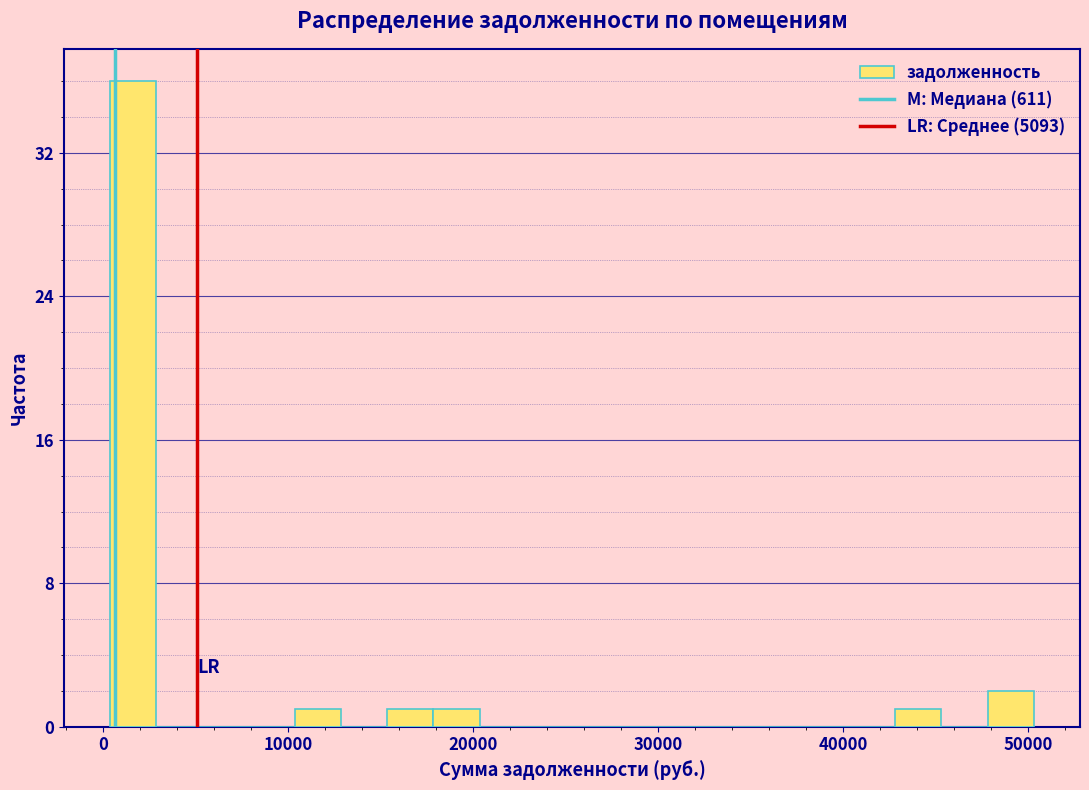

Read against the x-axis, roughly where is the centre of the tallest bar?

2000